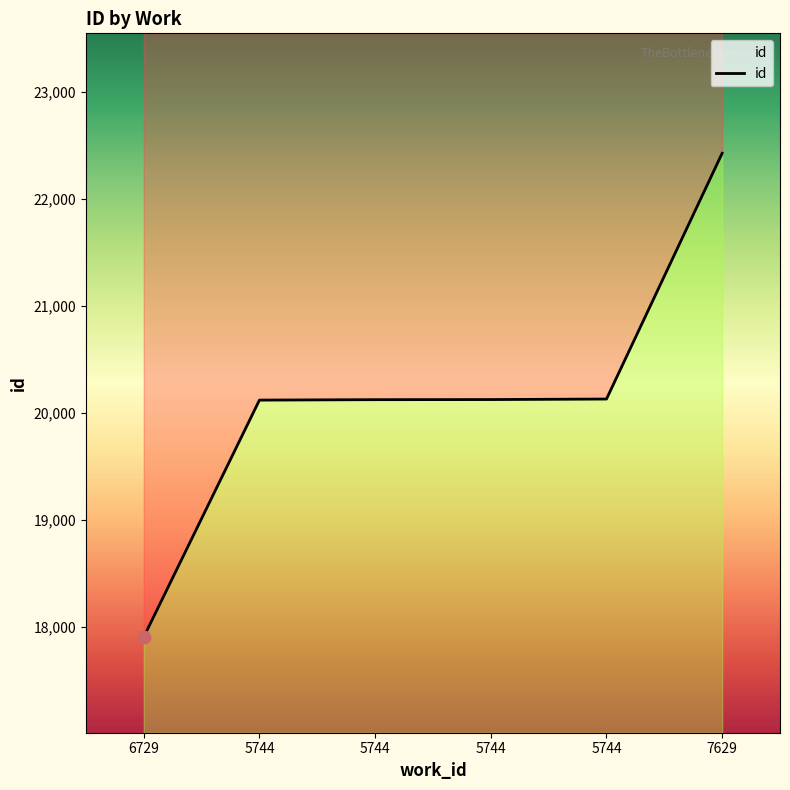

Between 5744 and 5744, which is larger?

5744